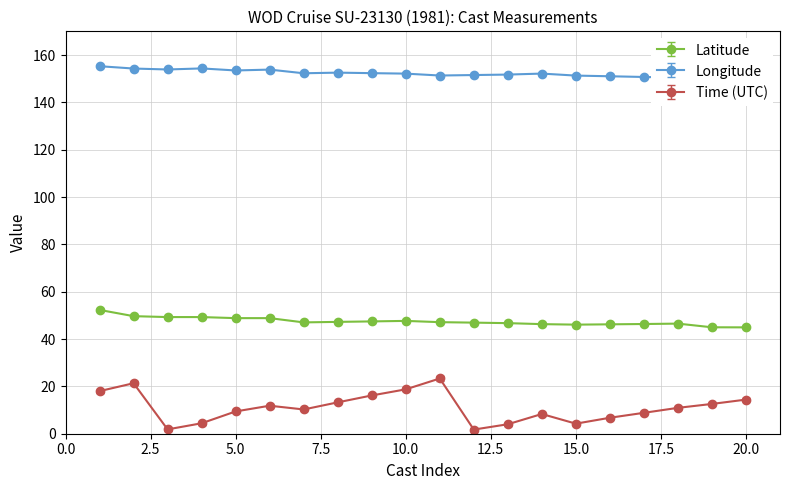

Read the Latitude value at 15.0.

46.1